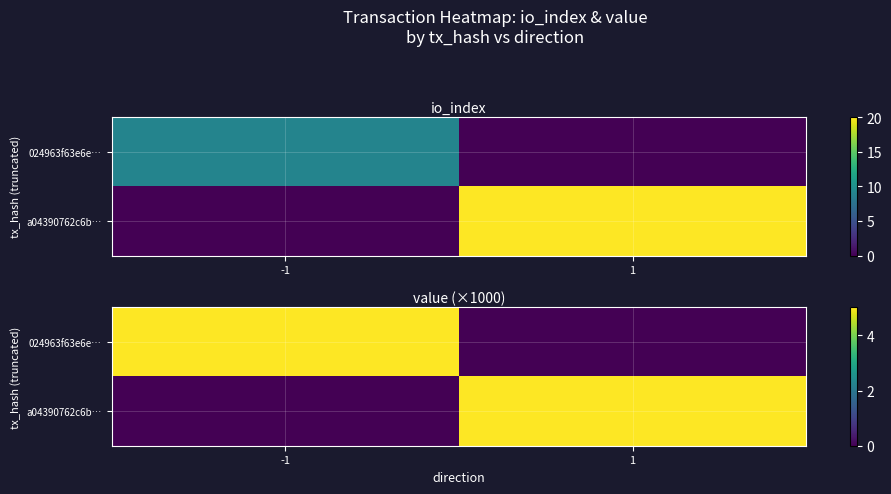

What is the difference between the 024963f63e6e… values at 1 and -1?

5.0